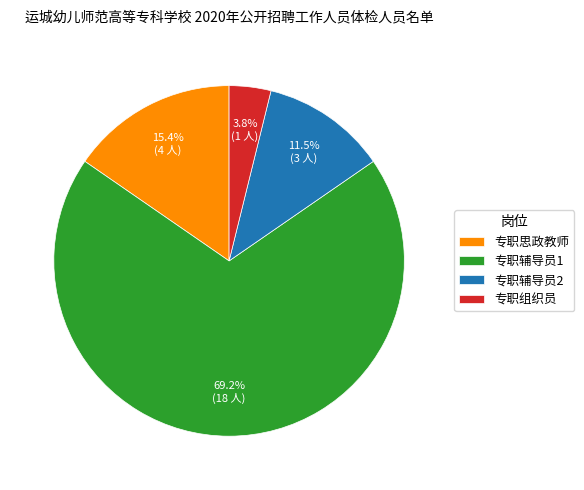

What percentage is the 专职组织员 slice, to the nearest percent?

4%